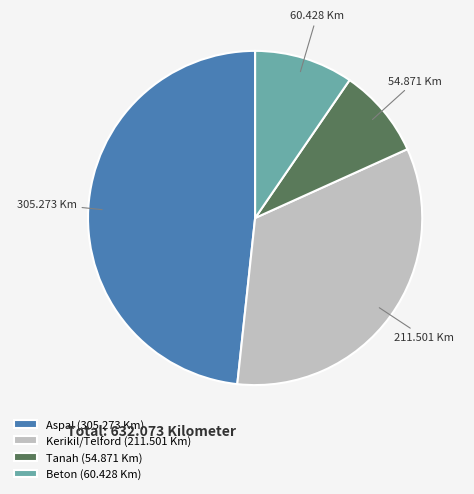

Approximately how many times larger is the value at Kerikil/Telford (211.501 Km) compared to Aspal (305.273 Km)?

0.7